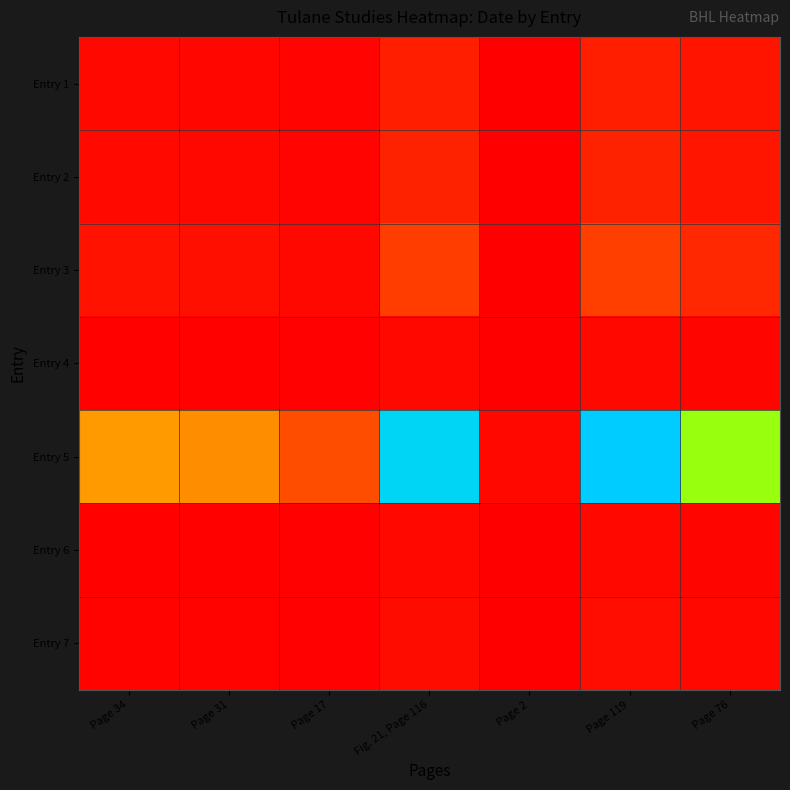

Reading left to right, transcribe all the data shown in this chart.

Entry 1: Page 34=1985.0	Page 31=1809.9	Page 17=992.5	Fig. 21, Page 116=6772.4	Page 2=116.8	Page 119=6947.5	Page 76=4437.1
Entry 2: Page 34=2177.1	Page 31=1985.0	Page 17=1088.5	Fig. 21, Page 116=7427.7	Page 2=128.1	Page 119=7619.8	Page 76=4866.5
Entry 3: Page 34=3970.0	Page 31=3619.7	Page 17=1985.0	Fig. 21, Page 116=13544.7	Page 2=233.5	Page 119=13895.0	Page 76=8874.1
Entry 4: Page 34=581.8	Page 31=530.5	Page 17=290.9	Fig. 21, Page 116=1985.0	Page 2=34.2	Page 119=2036.3	Page 76=1300.5
Entry 5: Page 34=33745.0	Page 31=30767.5	Page 17=16872.5	Fig. 21, Page 116=115130.0	Page 2=1985.0	Page 119=118107.5	Page 76=75430.0
Entry 6: Page 34=567.1	Page 31=517.1	Page 17=283.6	Fig. 21, Page 116=1935.0	Page 2=33.4	Page 119=1985.0	Page 76=1267.7
Entry 7: Page 34=888.0	Page 31=809.7	Page 17=444.0	Fig. 21, Page 116=3029.7	Page 2=52.2	Page 119=3108.1	Page 76=1985.0